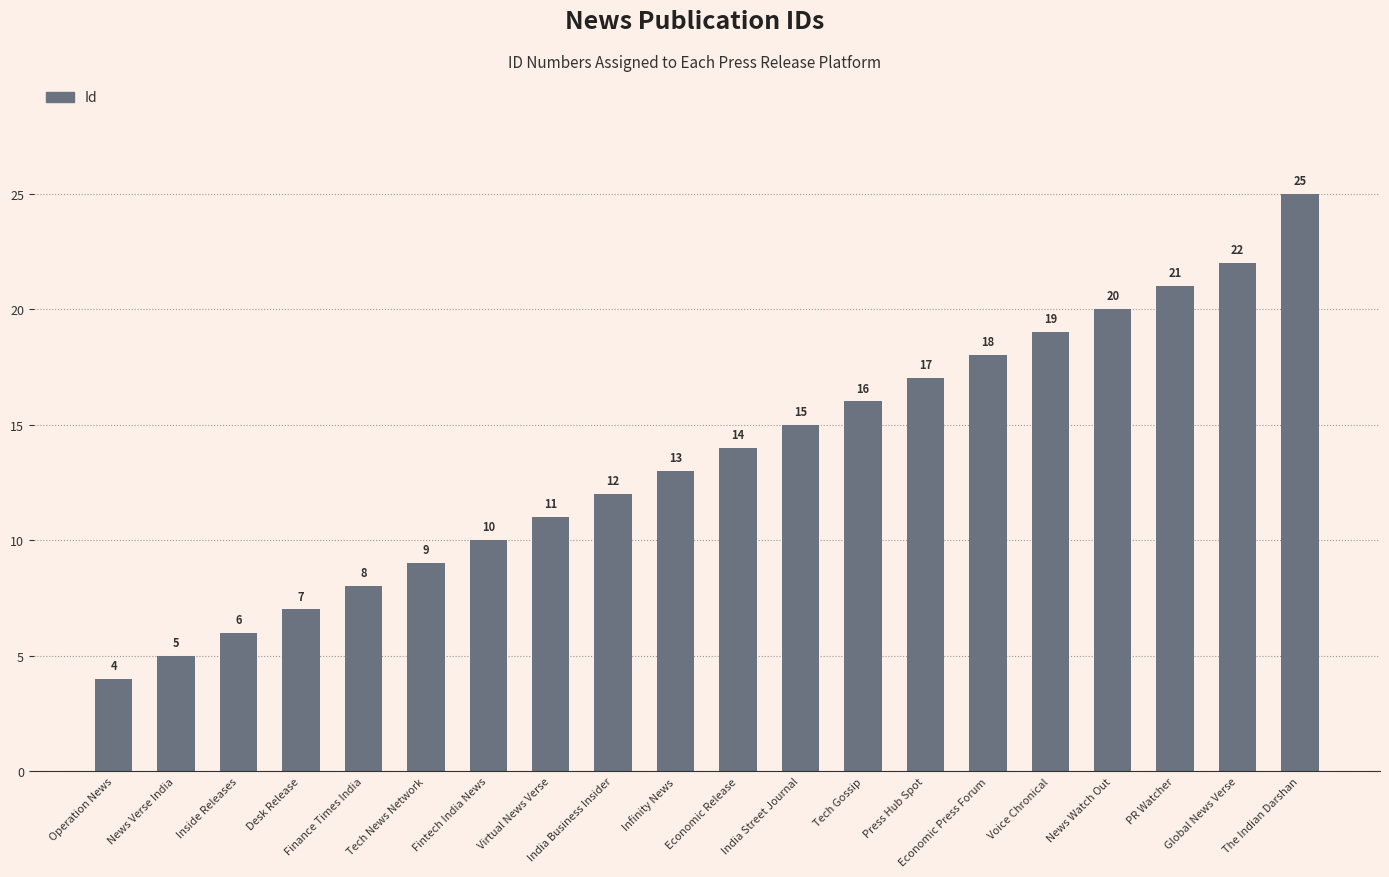

At which category does the chart reach its peak across all series?

The Indian Darshan